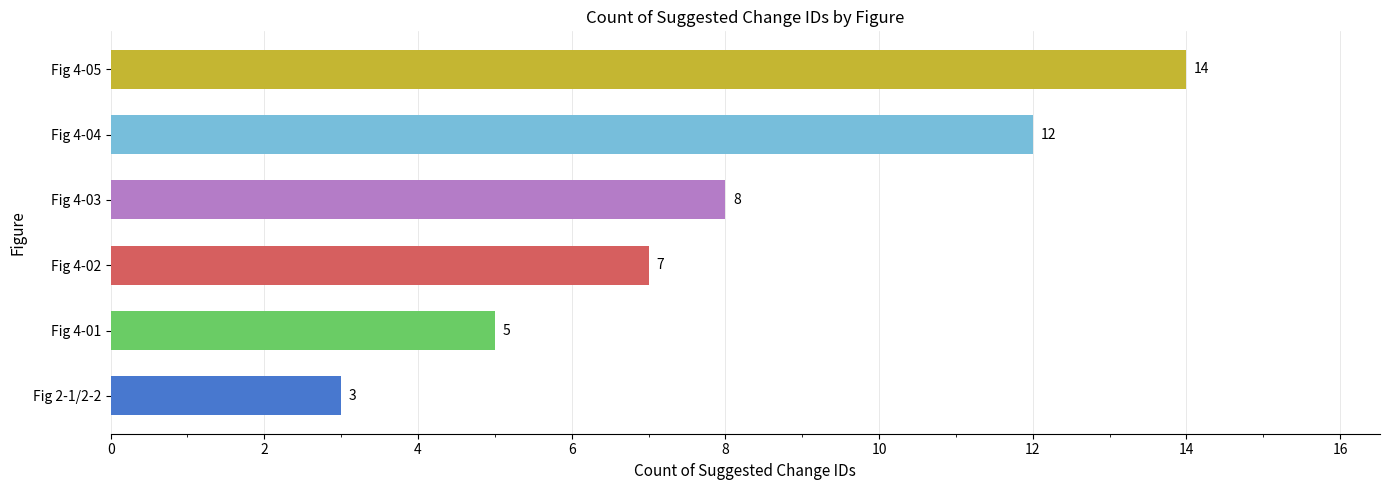

How many bars are there in total?

6